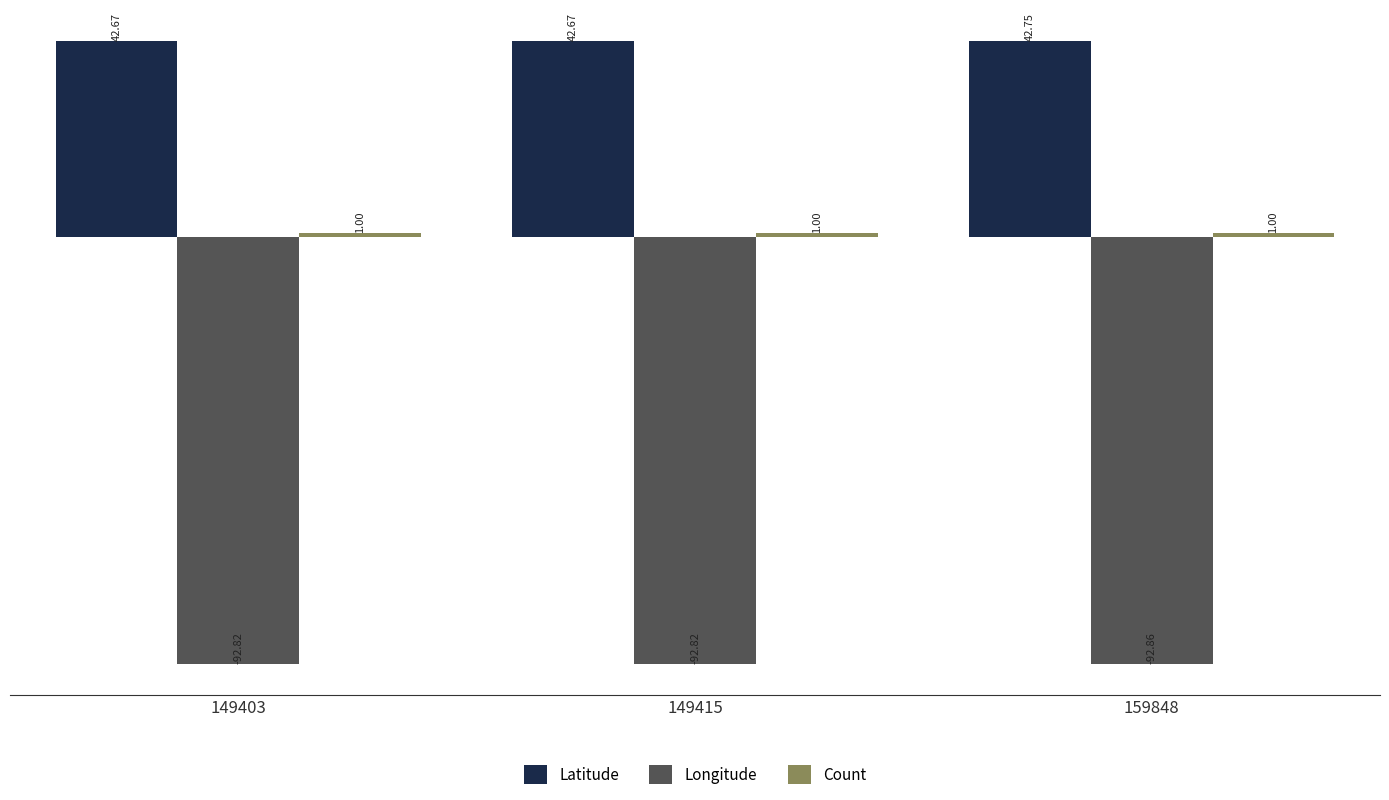

At which label does Latitude reach its peak?

159848